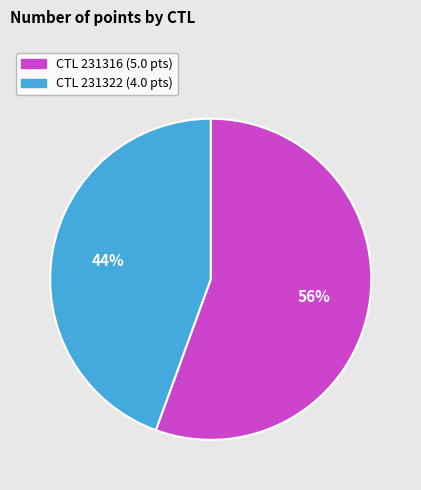

Is there any slice that represents more than half of the pie?

Yes